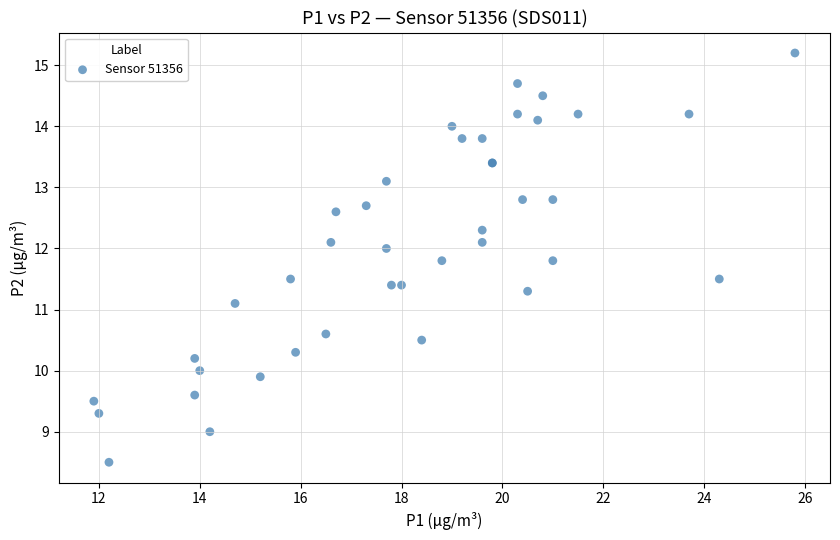

What Y value in the scatter plot is closest to 11?

11.1